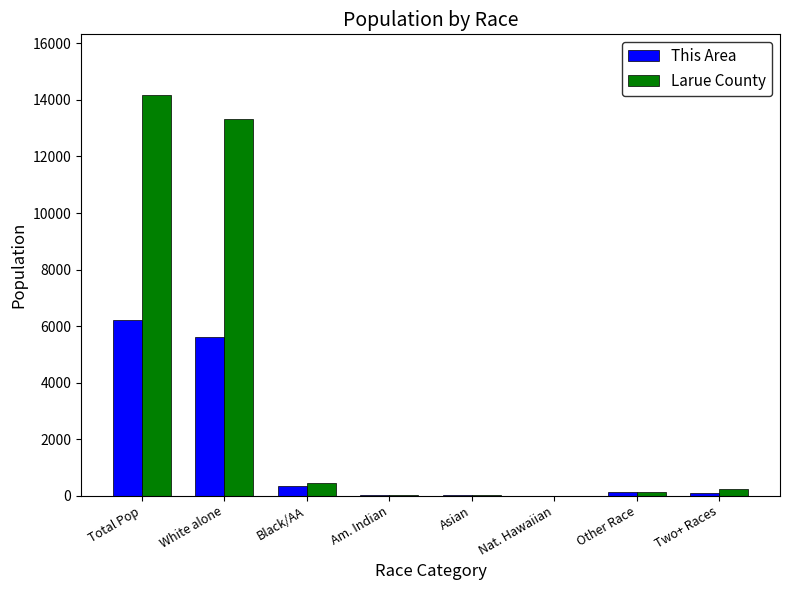

Is it true that Larue County equals 13329 at White alone?

True